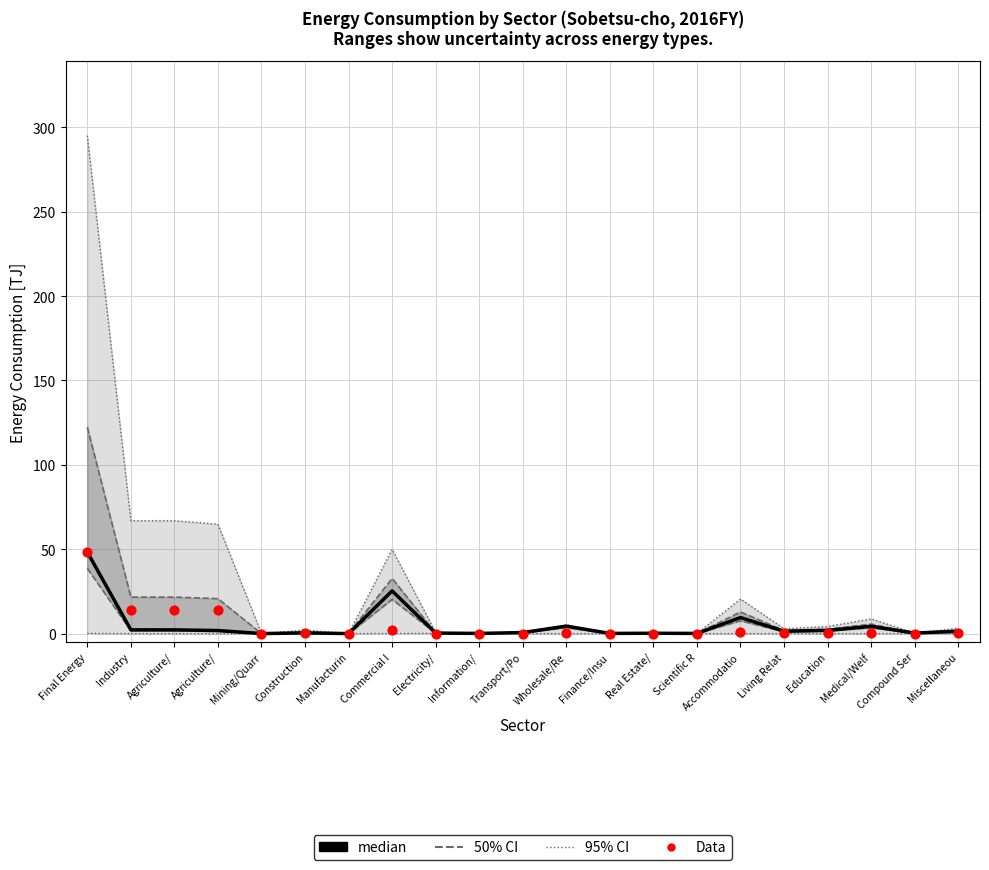

What is the total value across all series at Miscellaneou?

1.6